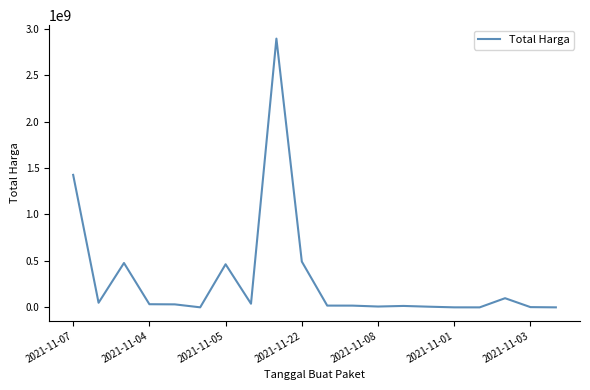

What is the maximum value shown in the chart?

2892122000